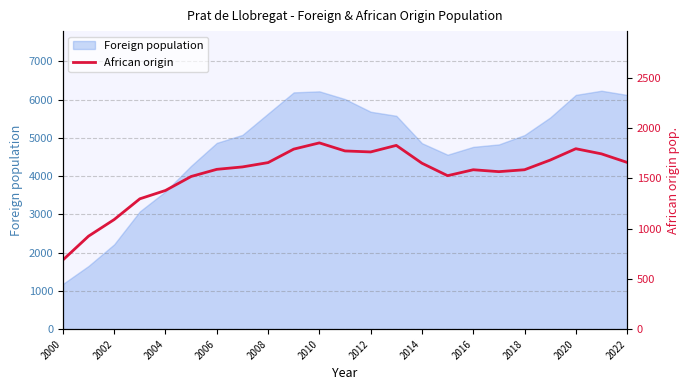

Which category has the lowest value in the Foreign population series?

2000